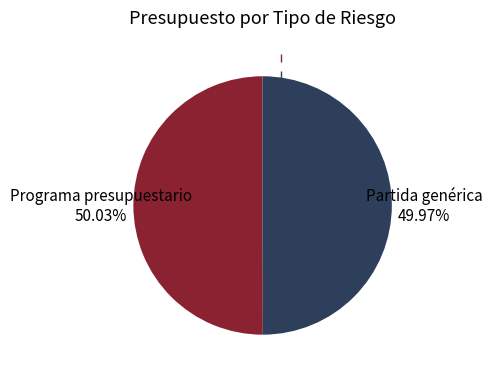

Is it true that Partida genérica is 50% of the pie?

True